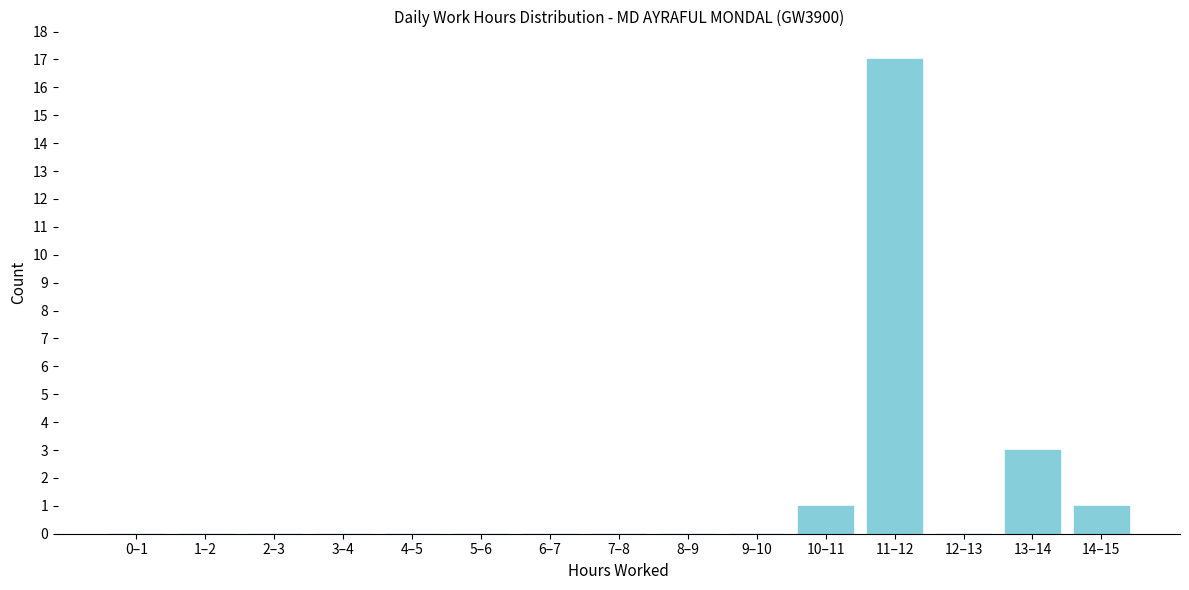

Reading right to left, extract all data points from this chart.

14–15=1	13–14=3	12–13=0	11–12=17	10–11=1	9–10=0	8–9=0	7–8=0	6–7=0	5–6=0	4–5=0	3–4=0	2–3=0	1–2=0	0–1=0